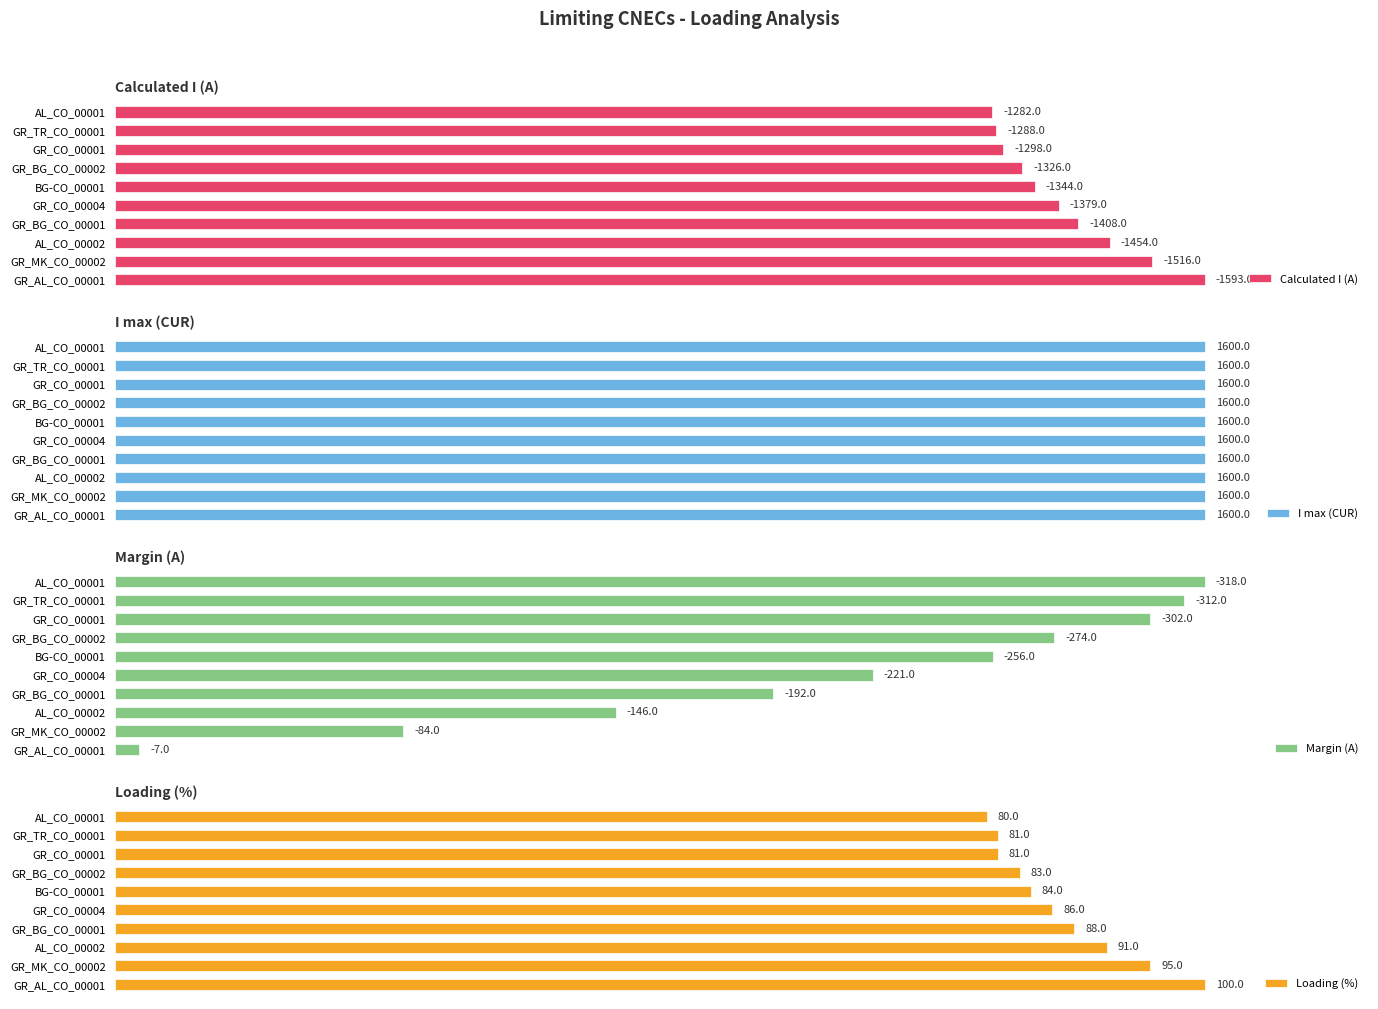

At which label does Loading (%) reach its peak?

GR_AL_CO_00001